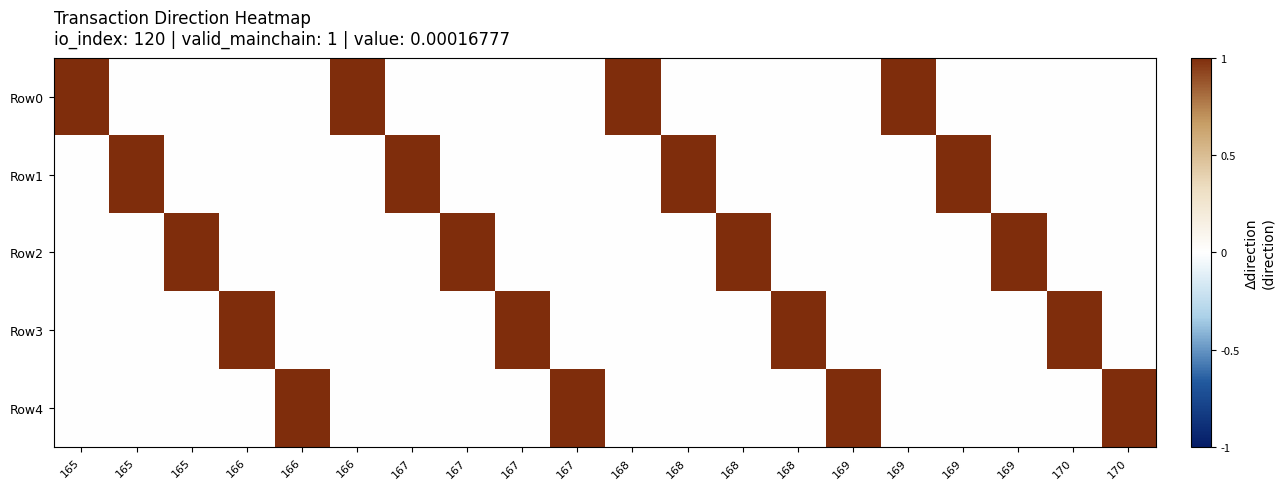

How many data points does each series have?

20